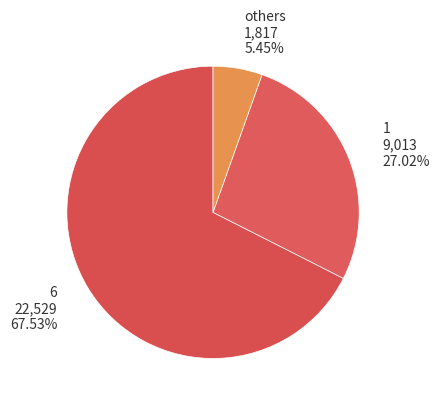

Combined, do 6 and 1 account for over 50%?

Yes